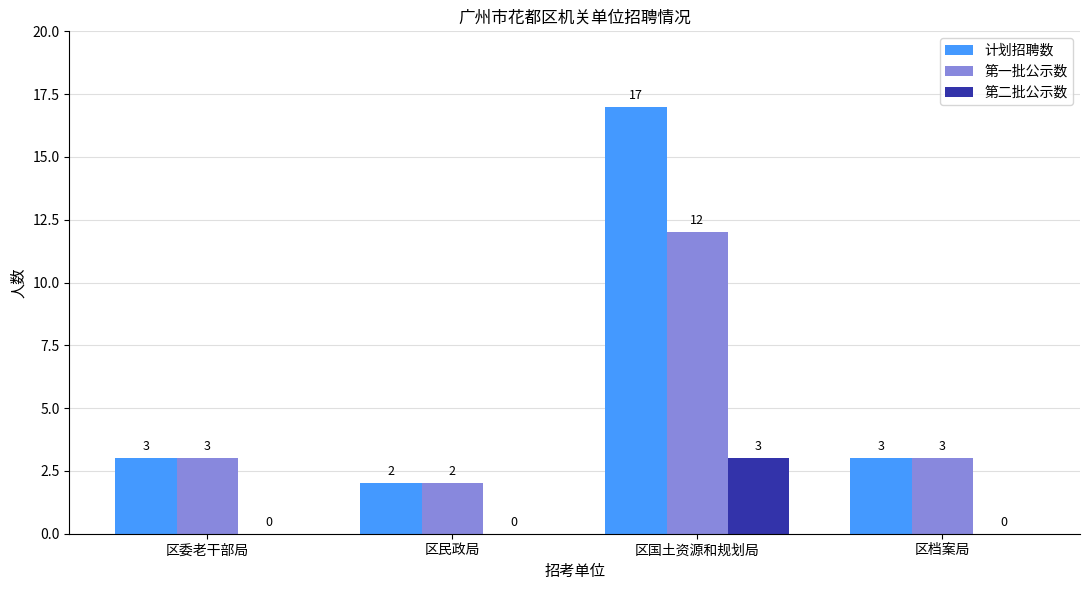

Is the value of 第二批公示数 at 区民政局 greater than the value of 第一批公示数 at 区委老干部局?

No